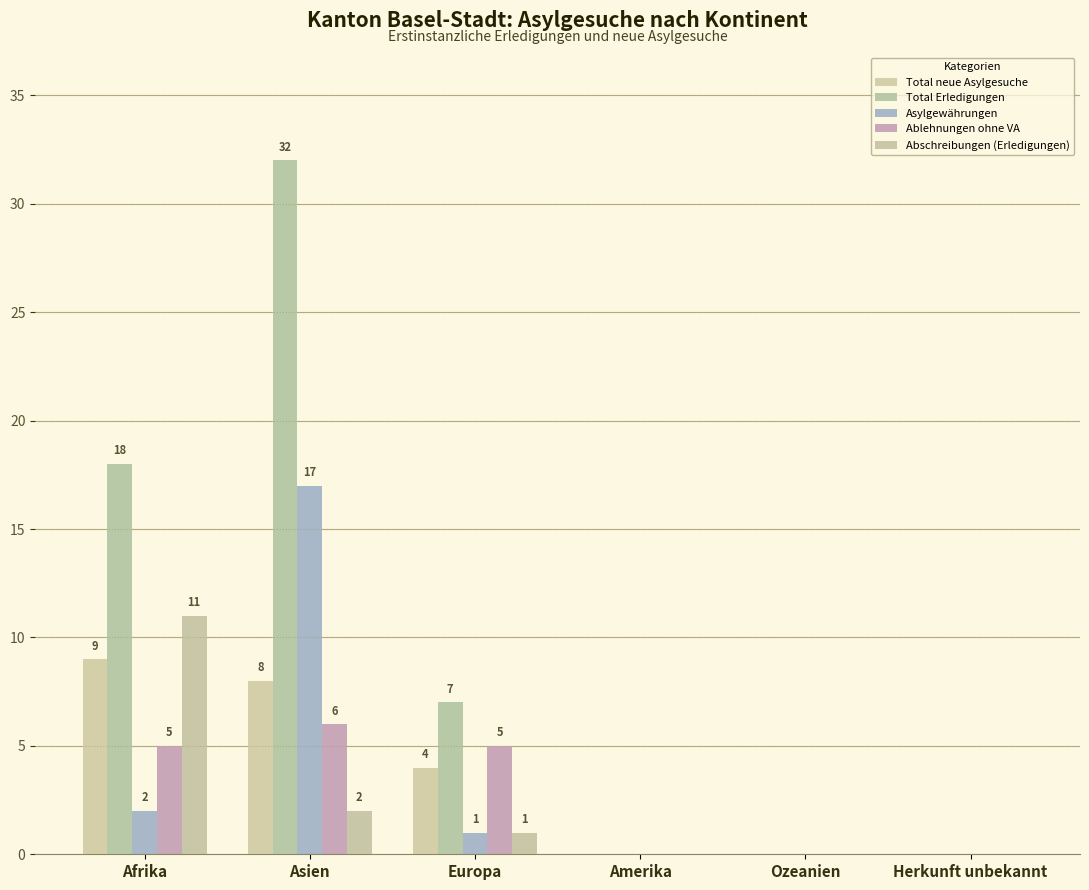

Which has a higher value, Afrika or Ozeanien?

Afrika